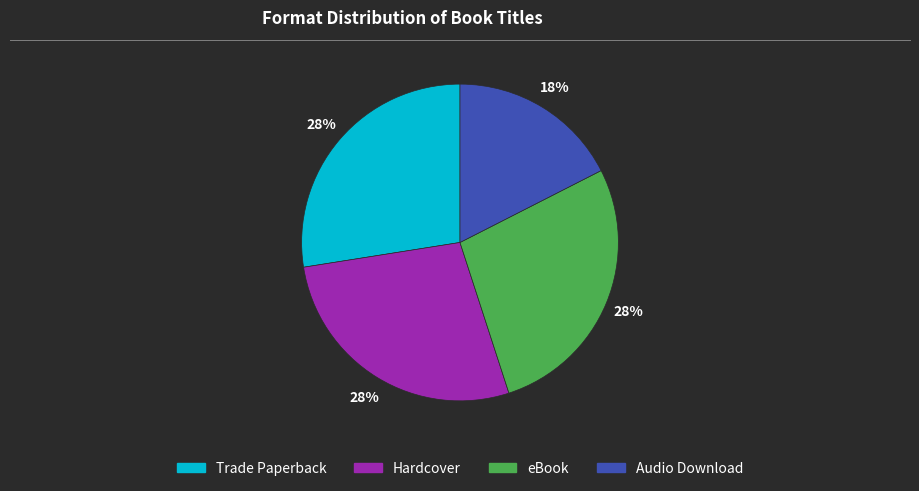

Which slice is the smallest?

Audio Download